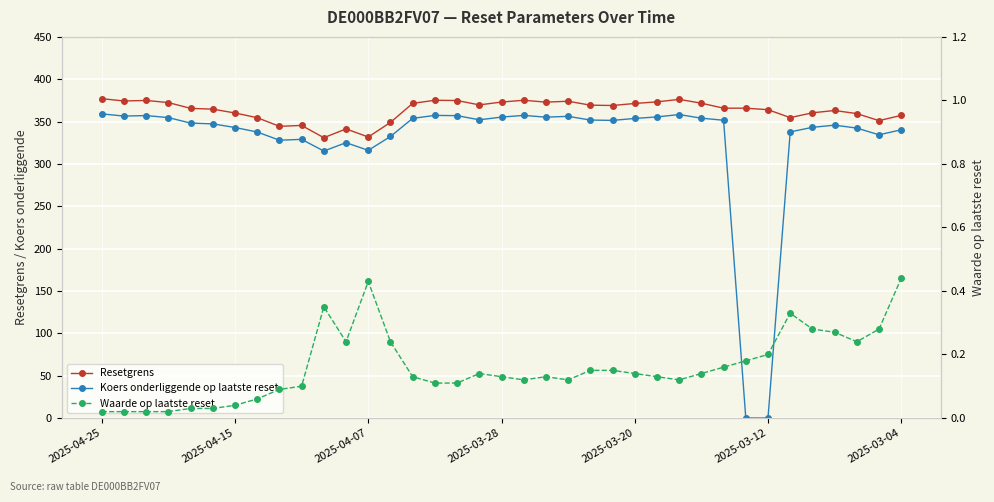

What is the sum of all Koers onderliggende op laatste reset values?

12113.6